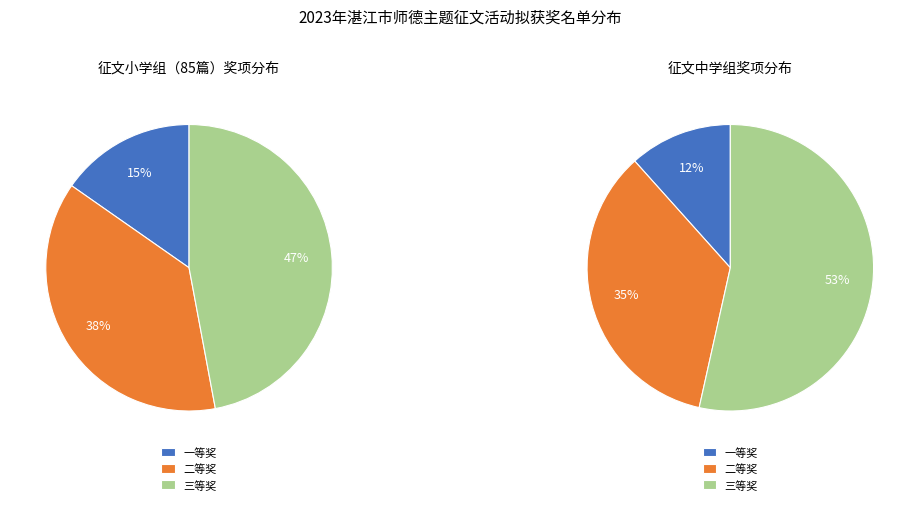

Is it true that 二等奖 is 38% of the pie?

True